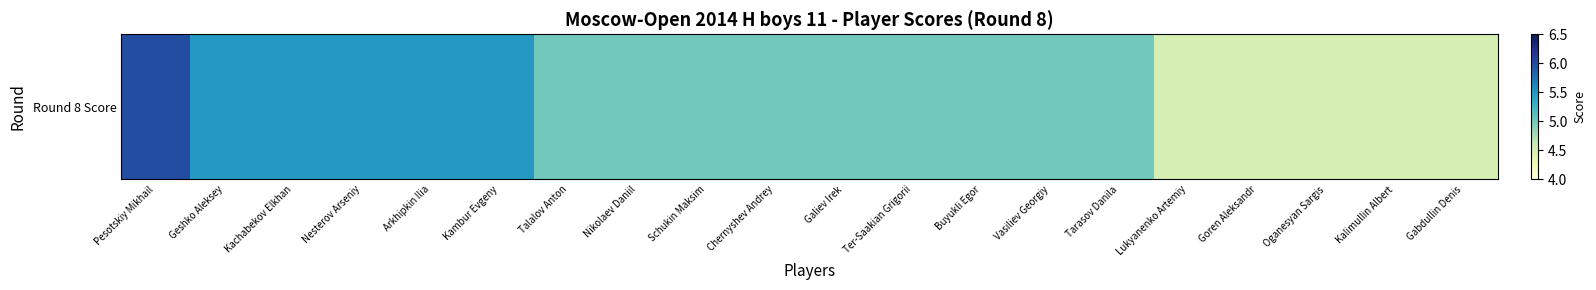

Is it true that the value at Ter-Saakian Grigorii is 5.0?

True